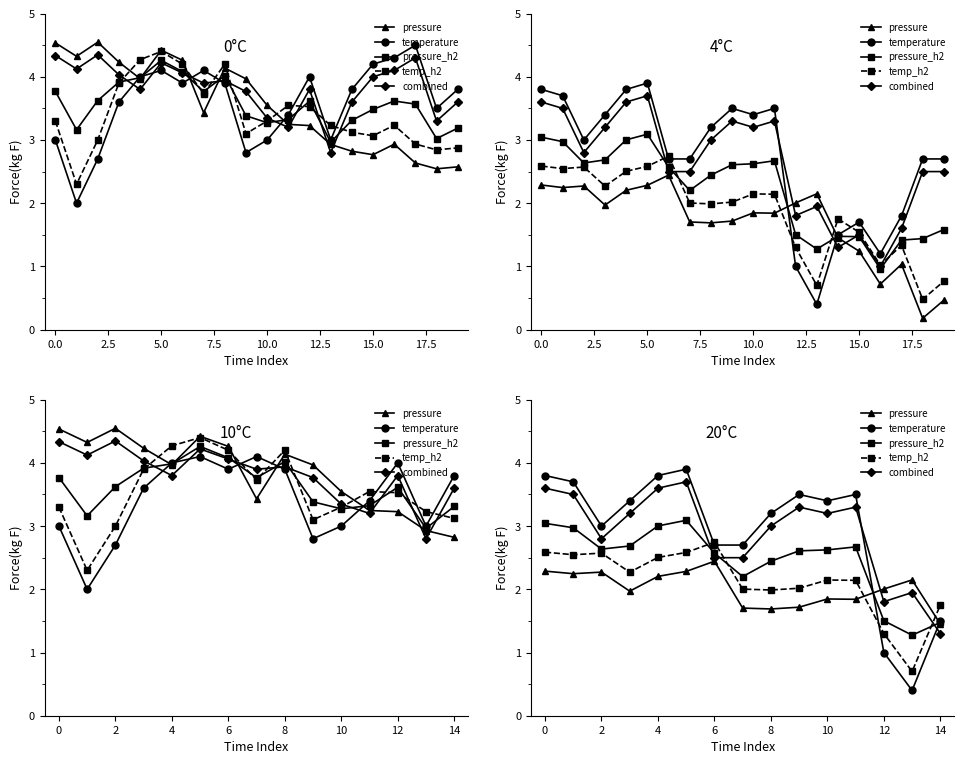

Reading right to left, what are all the values shown in this chart?

pressure: 1.5	2.1	2.0	1.8	1.8	1.7	1.7	1.7	2.4	2.3	2.2	2.0	2.3	2.2	2.3
temperature: 1.5	0.4	1.0	3.5	3.4	3.5	3.2	2.7	2.7	3.9	3.8	3.4	3.0	3.7	3.8
pressure_h2: 1.5	1.3	1.5	2.7	2.6	2.6	2.4	2.2	2.6	3.1	3.0	2.7	2.6	3.0	3.0
temp_h2: 1.8	0.7	1.3	2.1	2.1	2.0	2.0	2.0	2.7	2.6	2.5	2.3	2.6	2.5	2.6
combined: 1.3	1.9	1.8	3.3	3.2	3.3	3.0	2.5	2.5	3.7	3.6	3.2	2.8	3.5	3.6